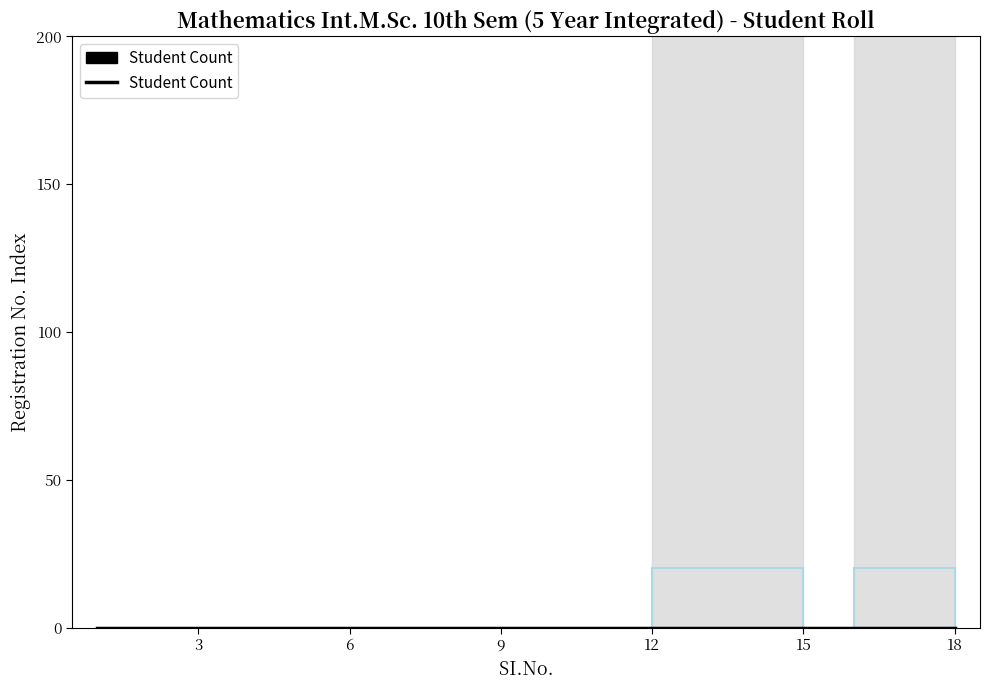

Is it true that the value at 13 is 19?

False